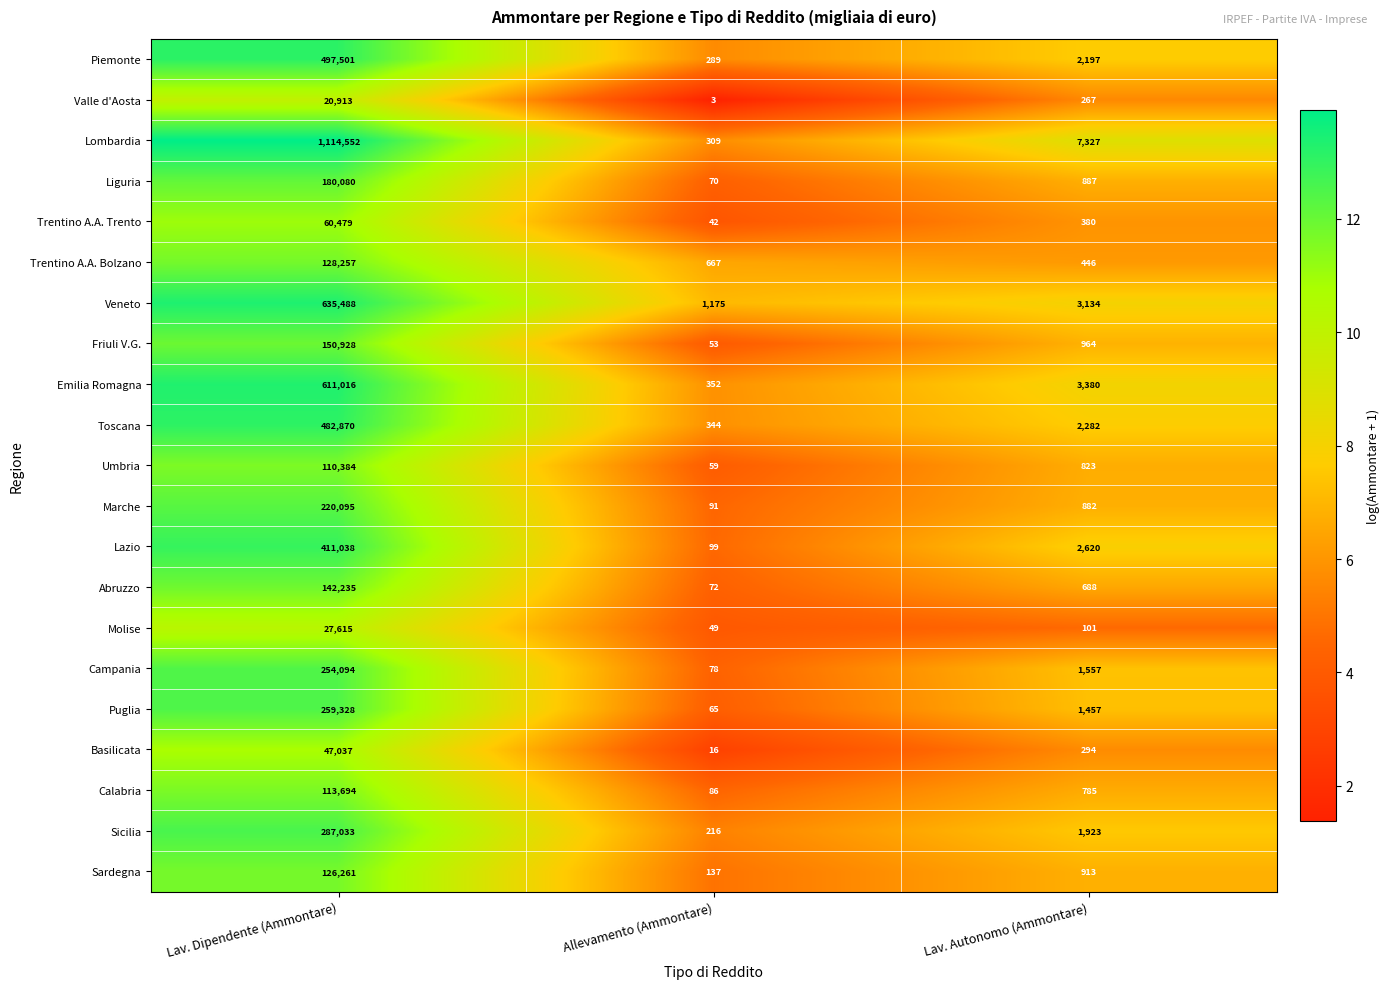

What is the average value of the Piemonte series?

166662